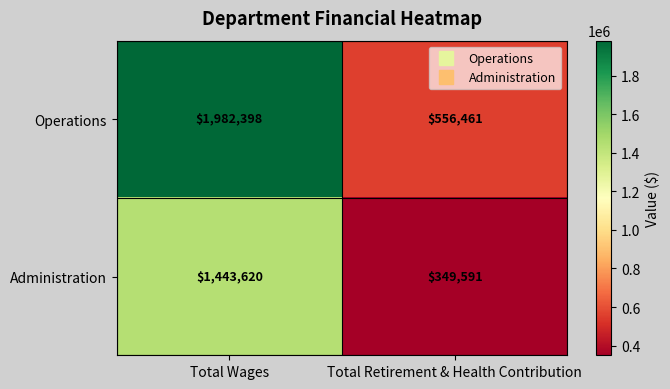

List the series in order of their overall mean, highest first.

Operations, Administration